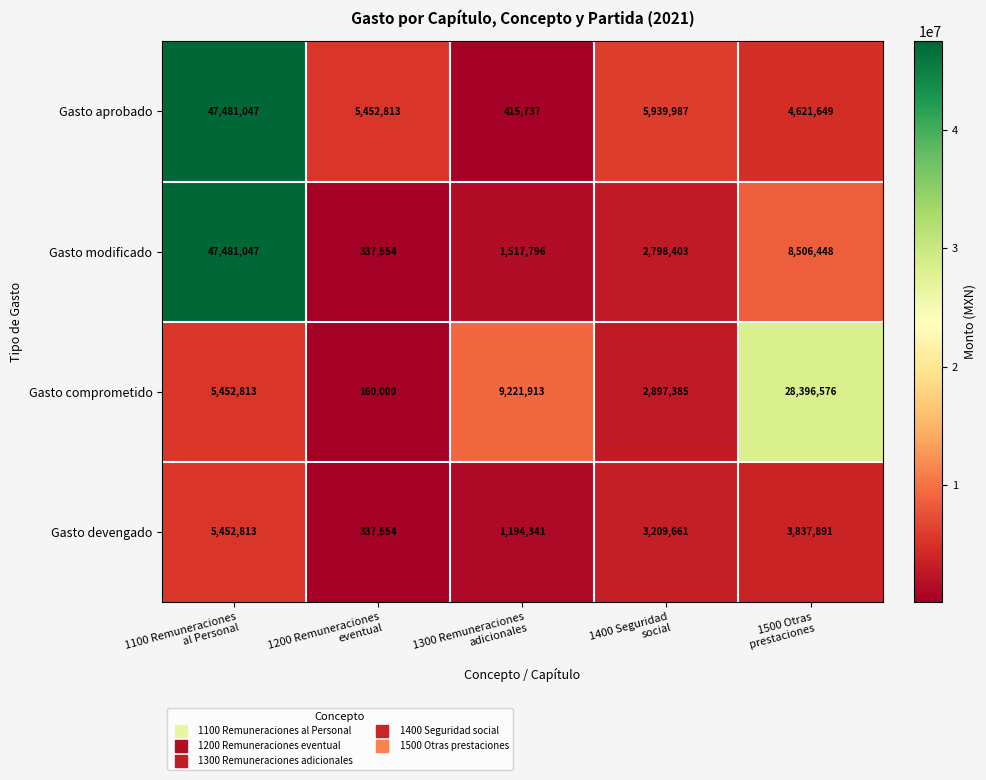

How many values in the Gasto devengado series are below 3209661?

2